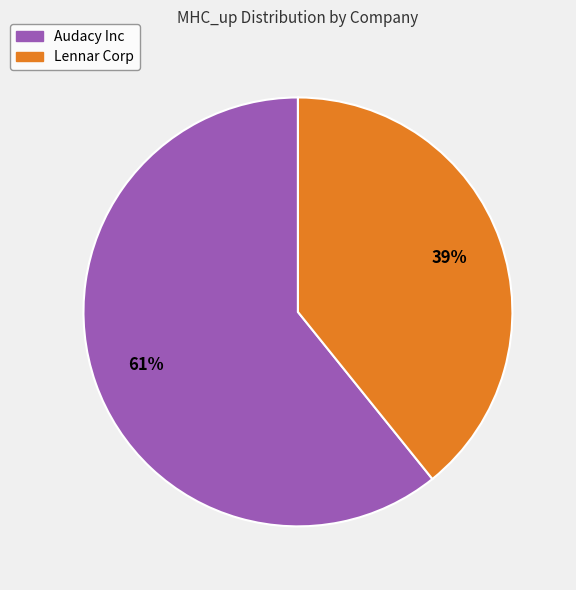

To the nearest percent, what is the combined percentage of Audacy Inc and Lennar Corp?

100%